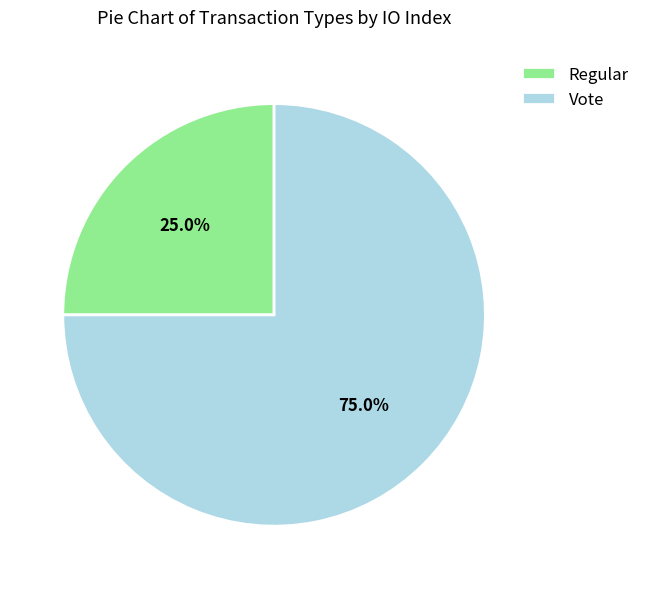

Count the number of slices in the pie.

2